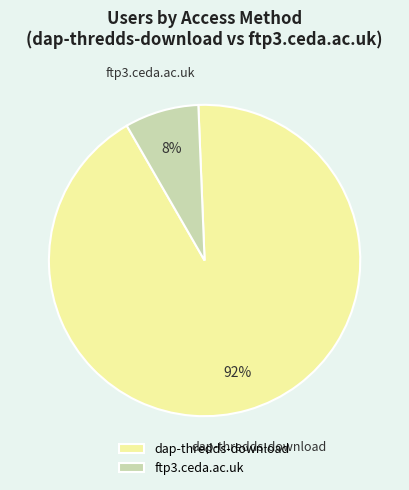

To the nearest percent, what portion does dap-thredds-download represent?

92%